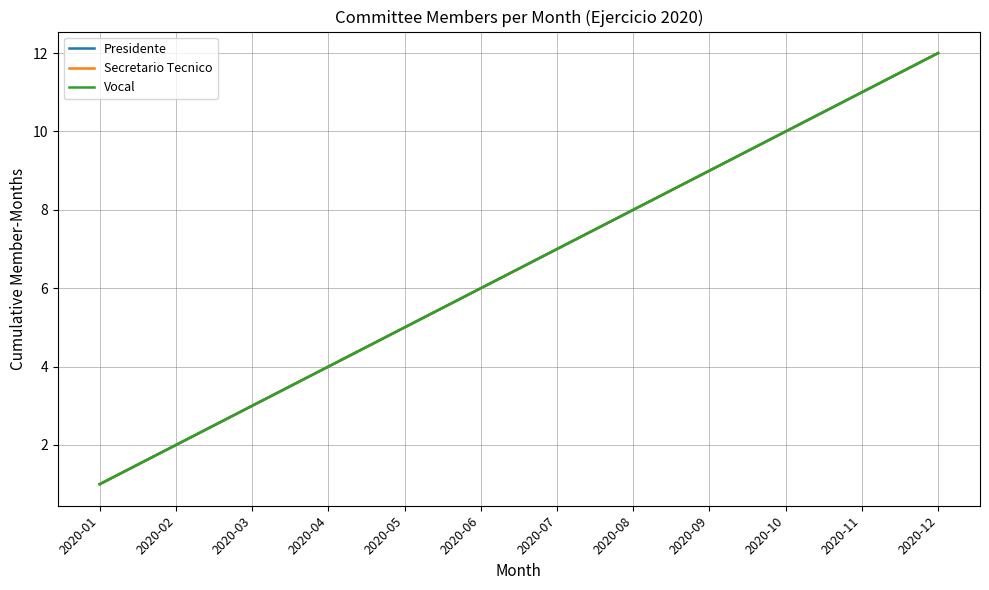

Does the chart display data point markers on the line(s)?

No